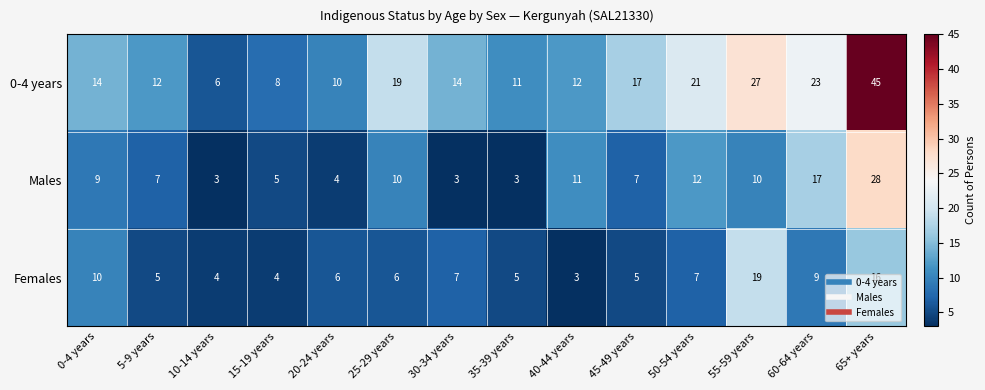

How many distinct data groups are displayed?

3